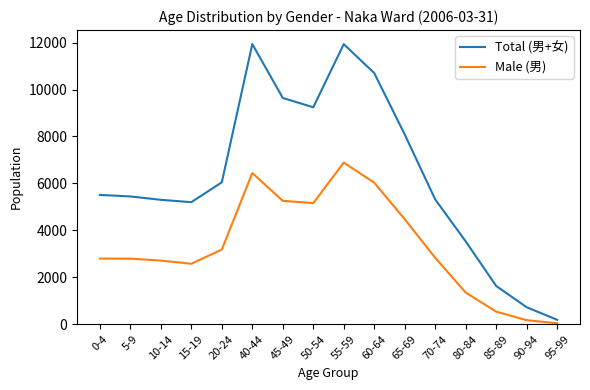

What is the greatest value displayed?

11937